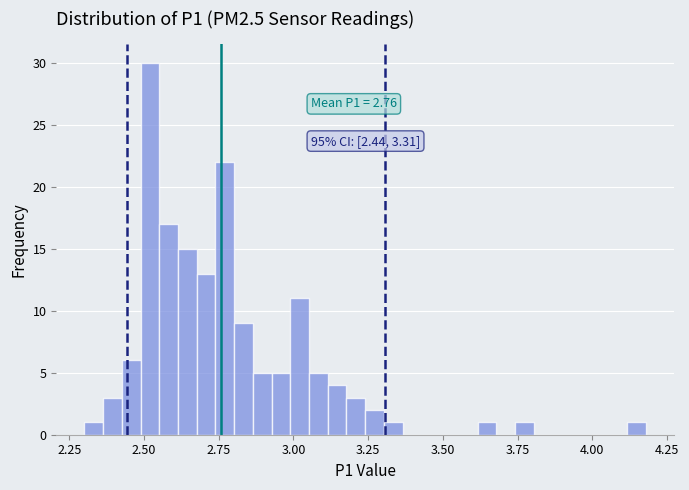

Around what value on the x-axis is the tallest bar? Give the approximate position of its centre, as read against the axis.

2.50